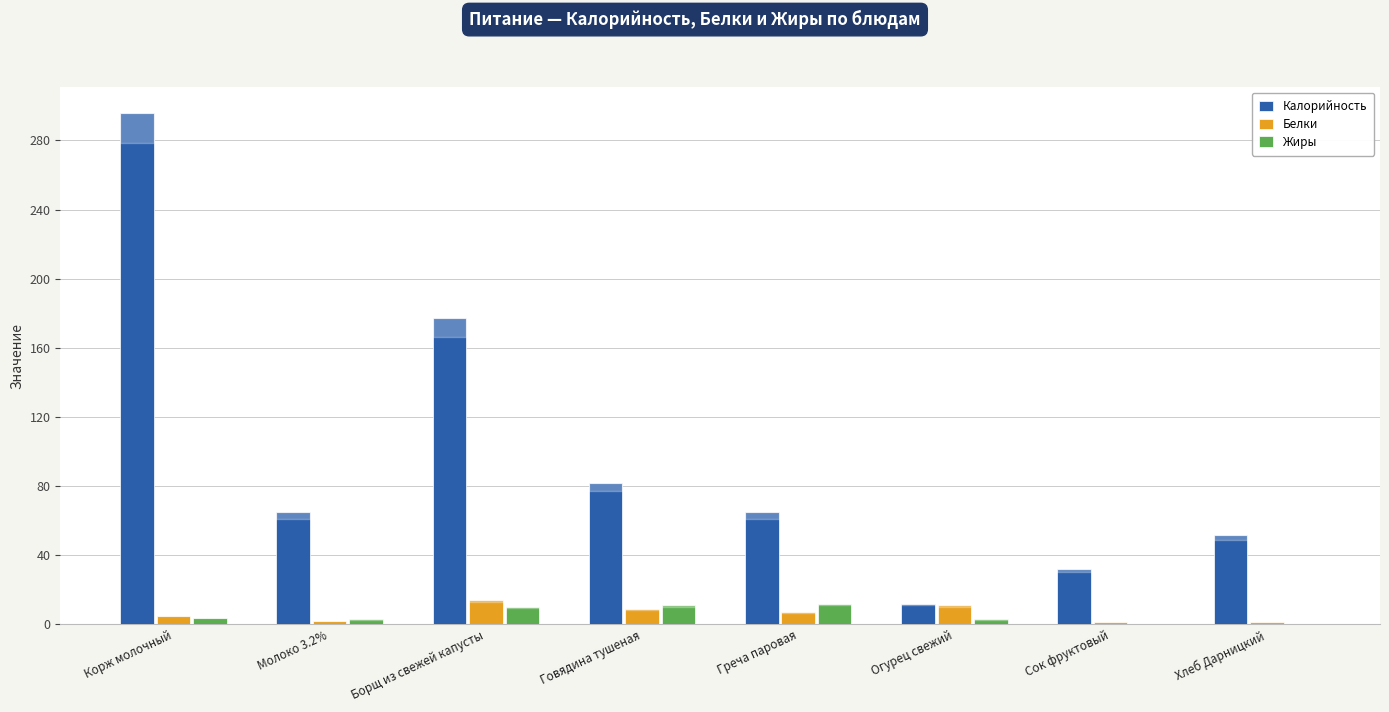

At which category is the sum across all series the highest?

Корж молочный